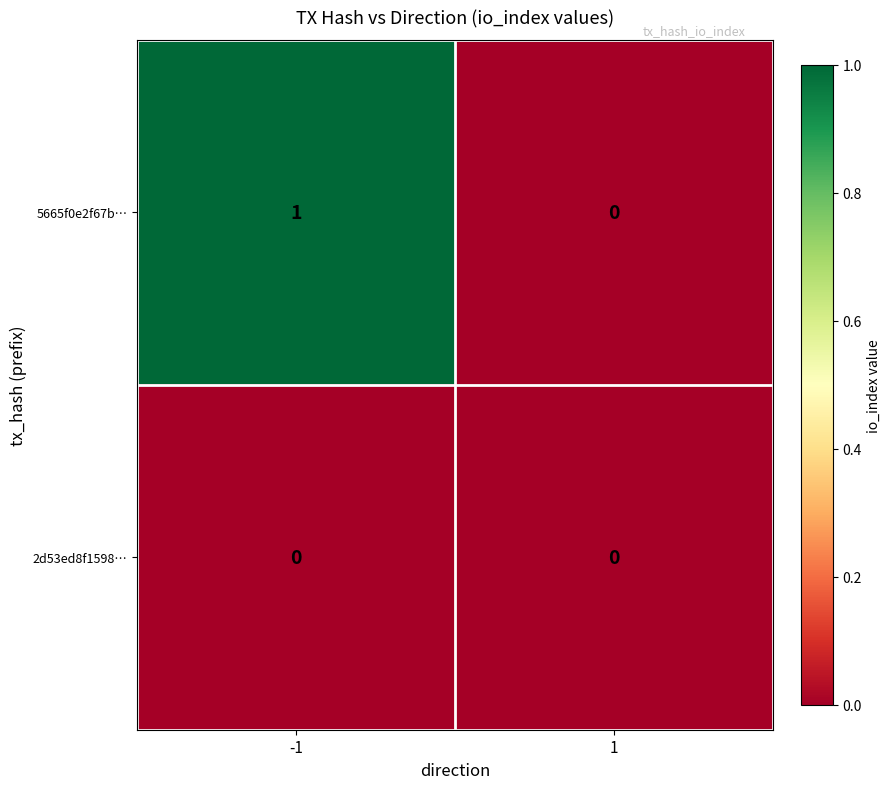

Between -1 and 1, which series saw the biggest shift?

5665f0e2f67b…